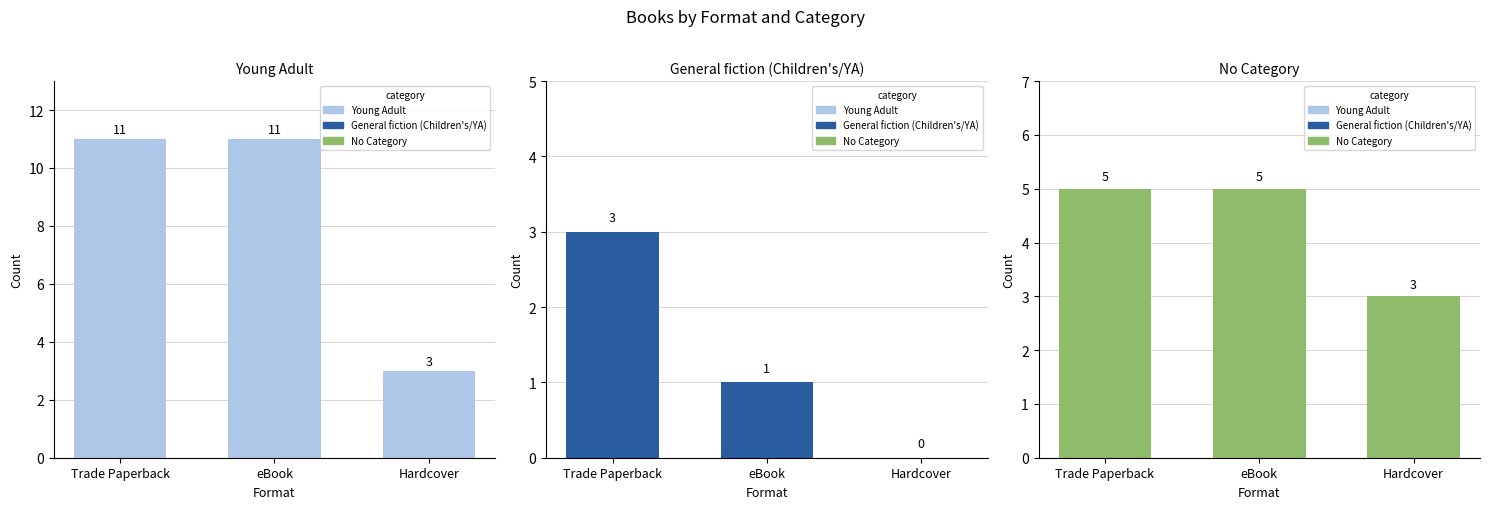

What is the maximum value for No Category?

5